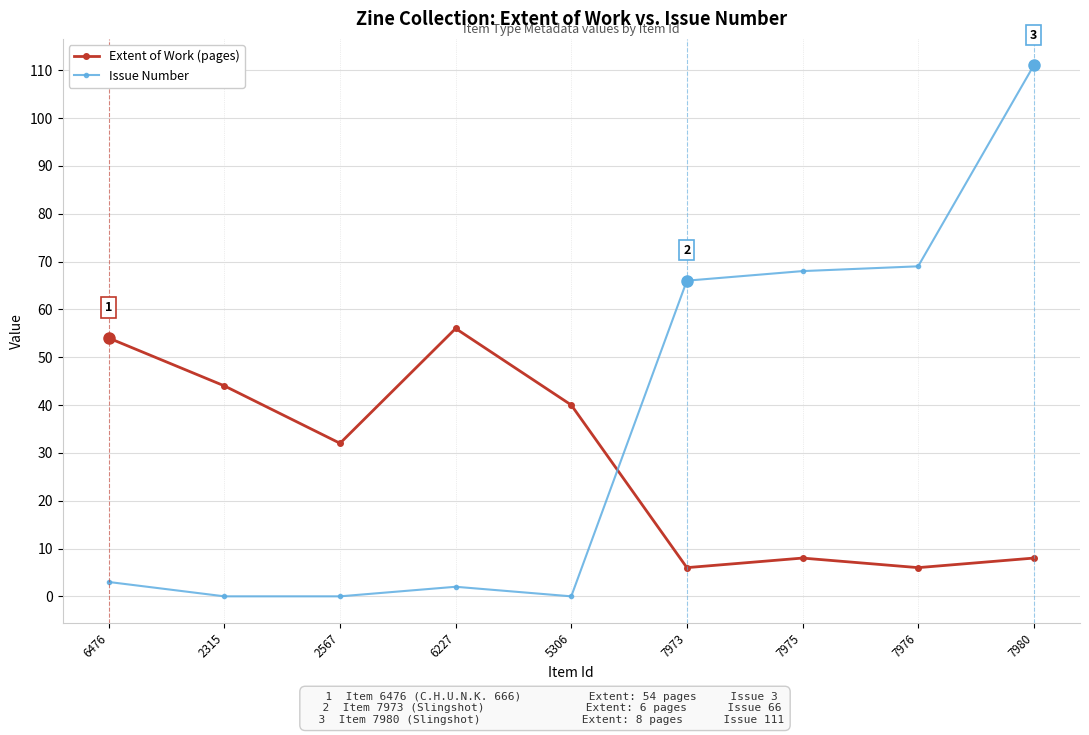

Does the chart have visible grid lines?

Yes